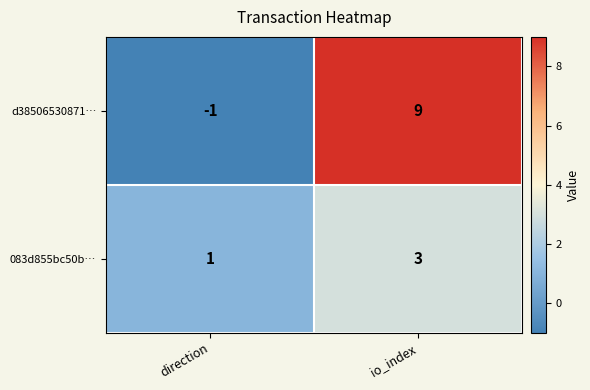

Between direction and io_index, which series saw the biggest shift?

d38506530871…